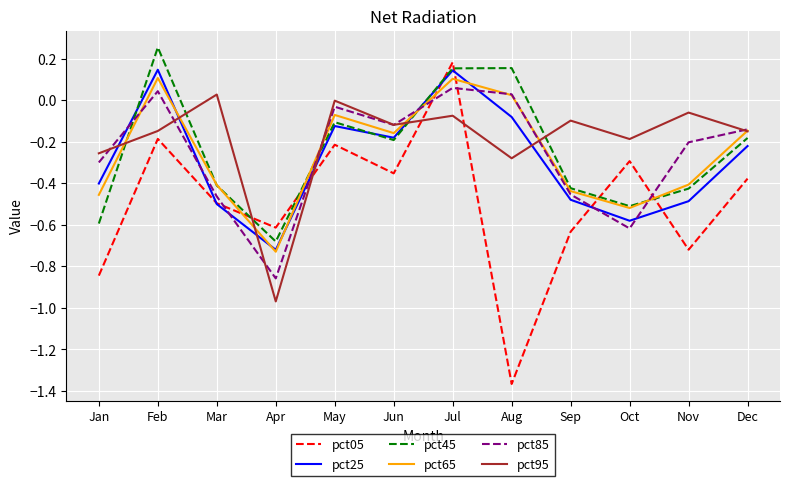

At which category is the sum across all series the highest?

Jul